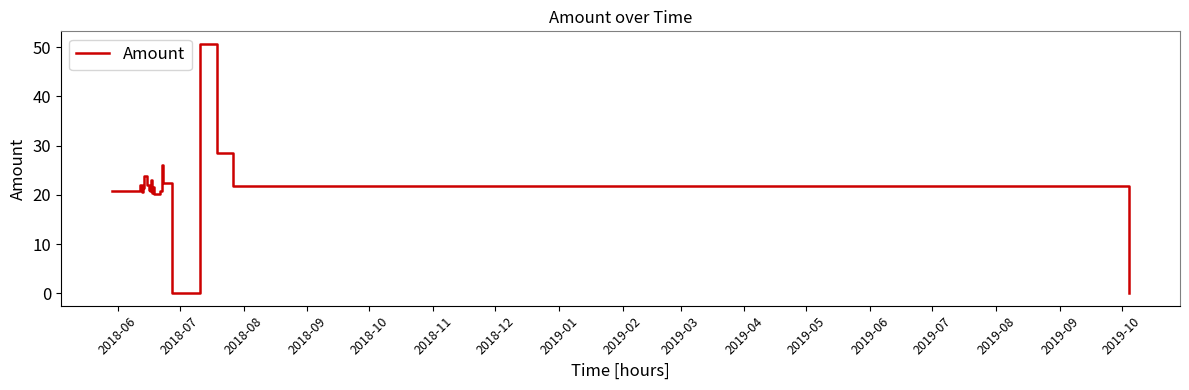

What is the difference between the maximum and minimum values?

50.7